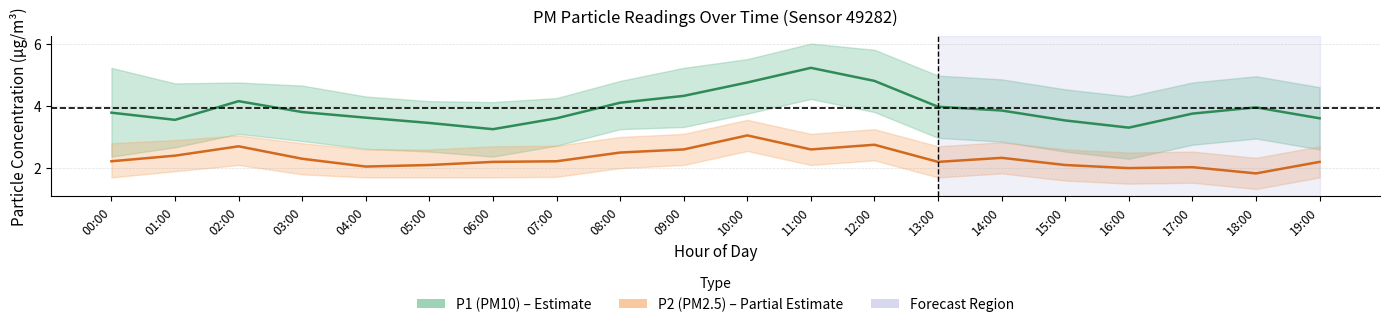

What is the difference between the highest and lowest values at 08:00?

1.6